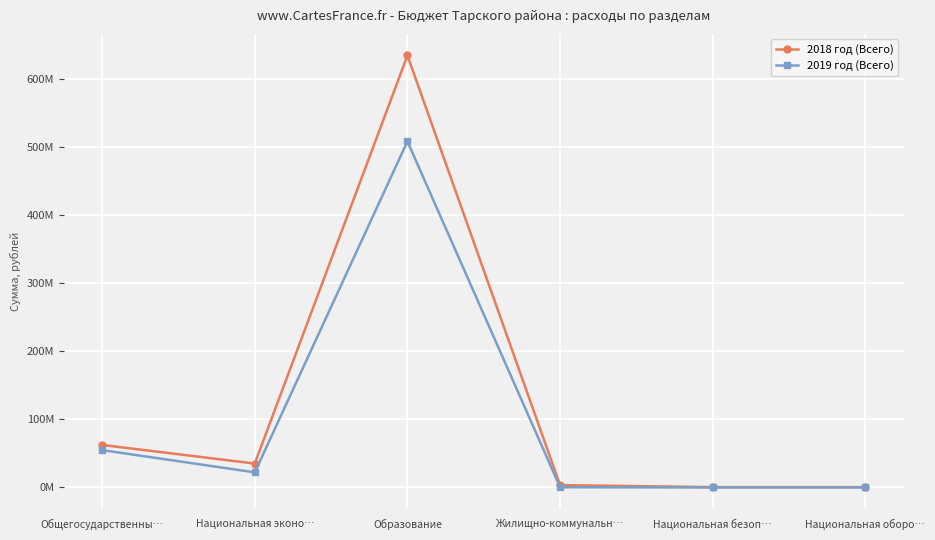

What are all the series names shown in the legend?

2018 год (Всего), 2019 год (Всего)